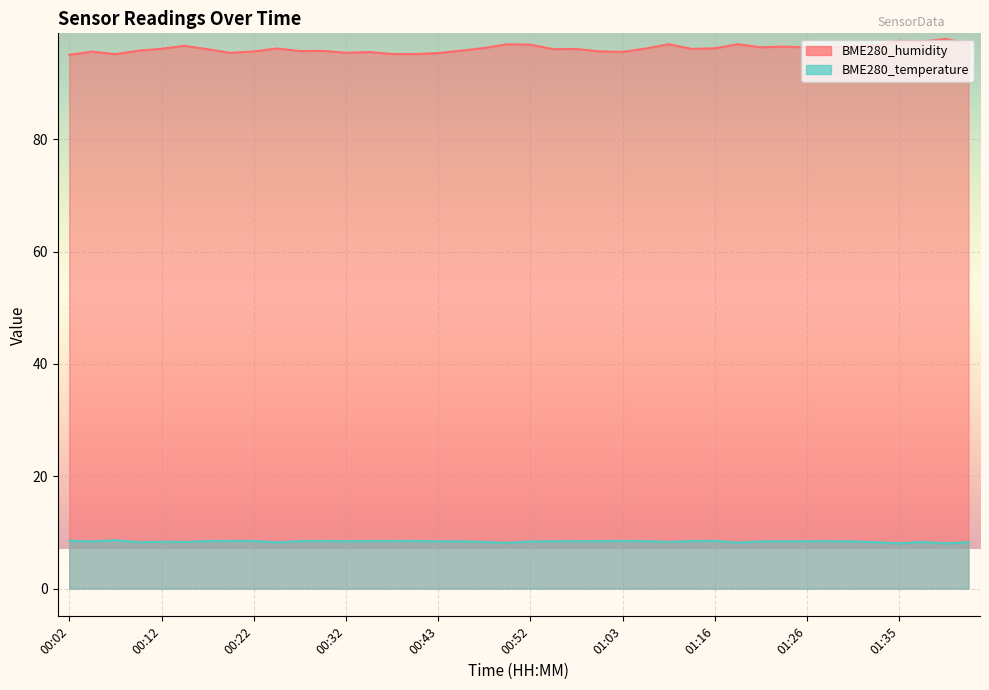

Count the number of data series in this chart.

2